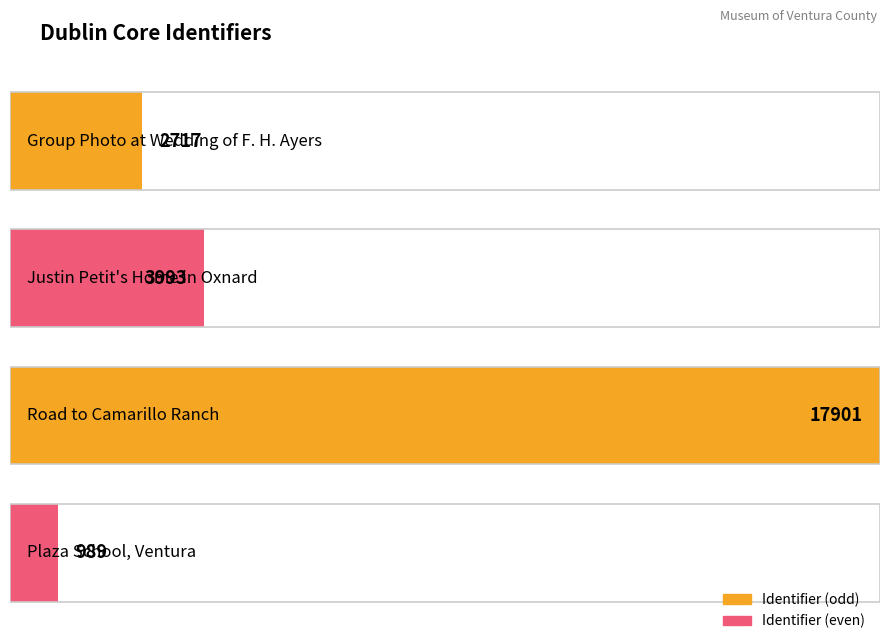

How many categories are shown in the chart?

4